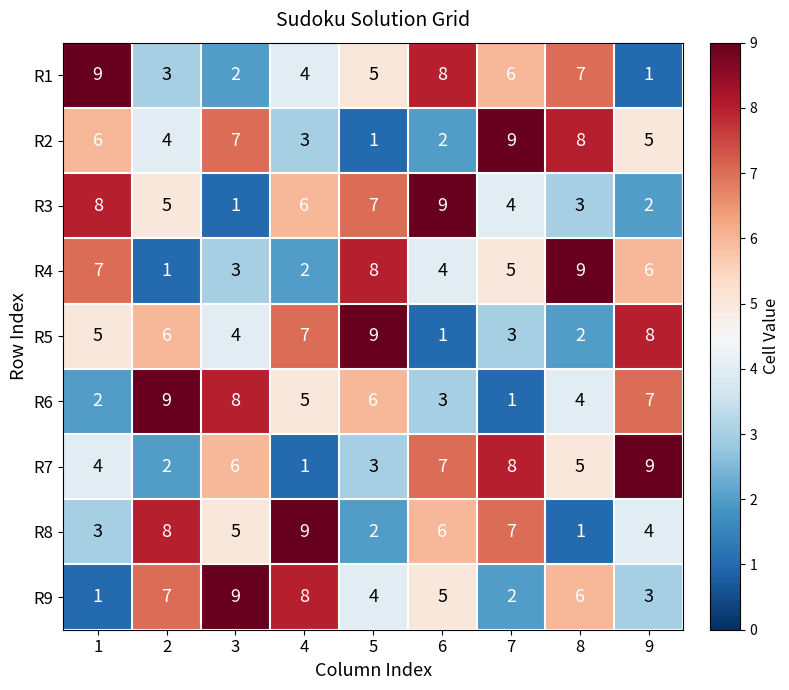

Is the value of R8 at 7 greater than the value of R2 at 8?

No